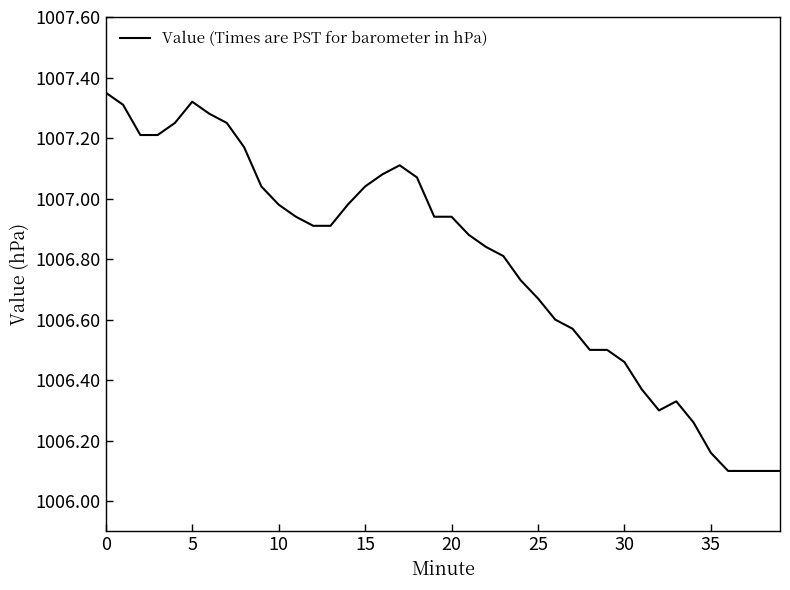

Does the chart display data point markers on the line(s)?

No